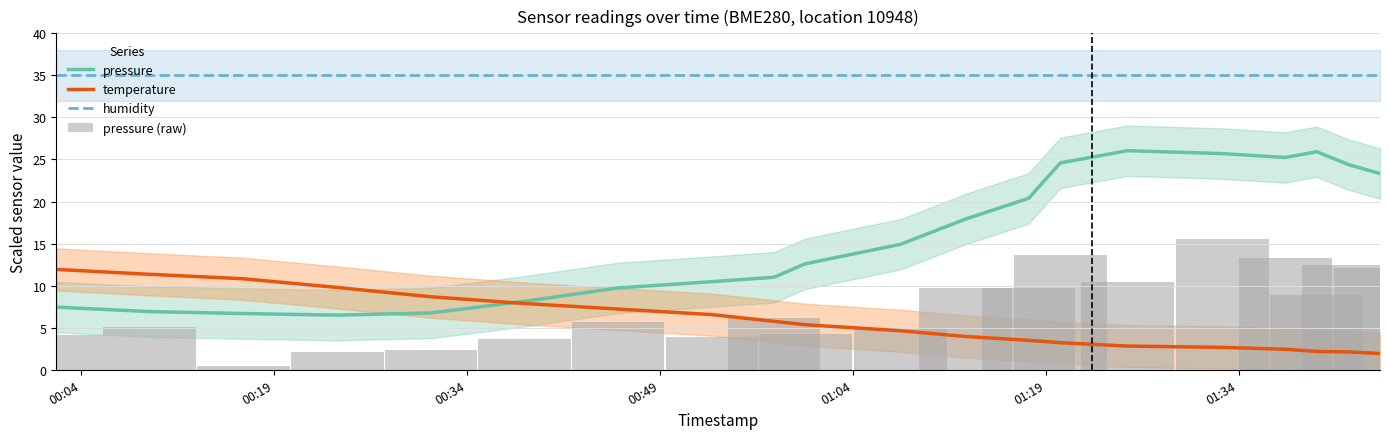

Reading left to right, what are all the values shown in this chart?

pressure: 7.4	6.9	6.7	6.5	6.8	8.1	9.7	10.5	11.0	12.6	14.9	17.9	20.4	24.6	26.0	25.7	25.2	25.9	24.4	23.3
temperature: 11.9	11.4	10.8	9.8	8.7	7.9	7.2	6.6	5.8	5.4	4.6	4.0	3.5	3.2	2.8	2.7	2.4	2.2	2.1	1.9
humidity: 35.0	35.0	35.0	35.0	35.0	35.0	35.0	35.0	35.0	35.0	35.0	35.0	35.0	35.0	35.0	35.0	35.0	35.0	35.0	35.0
pressure (raw): 4.1	5.0	0.5	2.2	2.4	3.7	5.7	3.9	6.1	4.2	5.0	9.7	9.7	13.6	10.4	15.5	13.3	8.9	12.5	12.1